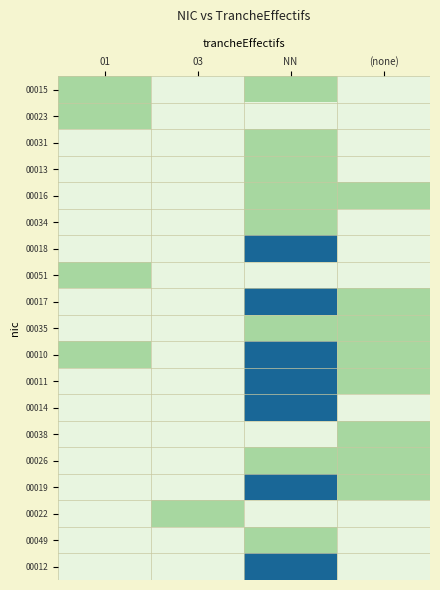

At which category does the chart reach its peak across all series?

NN